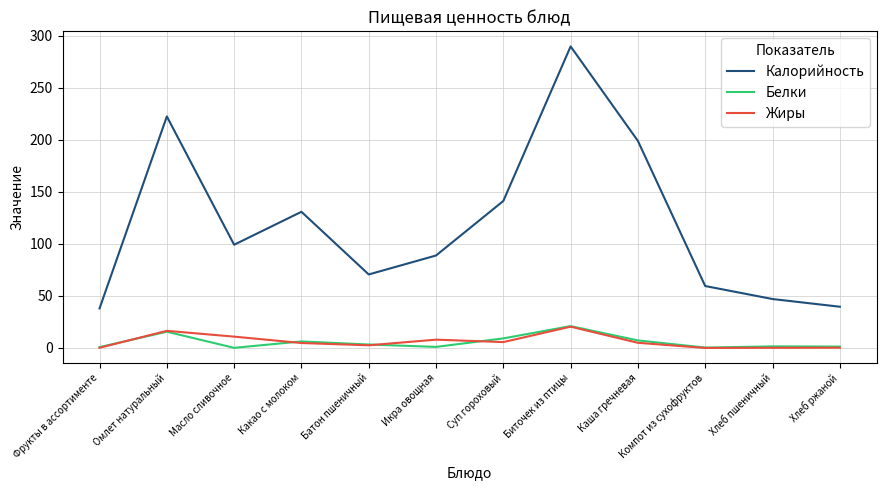

What is the lowest value of the Калорийность series?

38.0